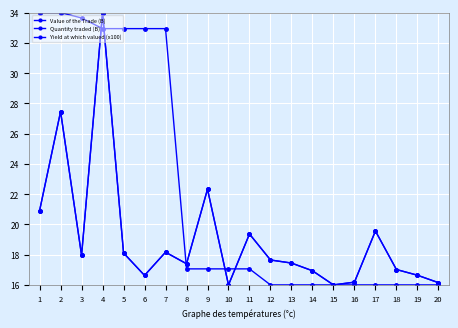

How many lines are shown in the chart?

3